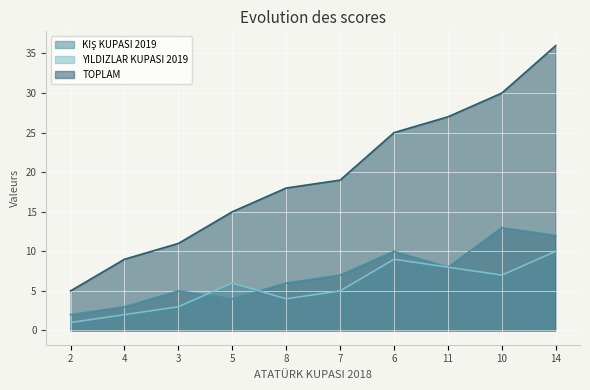

At which label does KIŞ KUPASI 2019 reach its minimum?

2